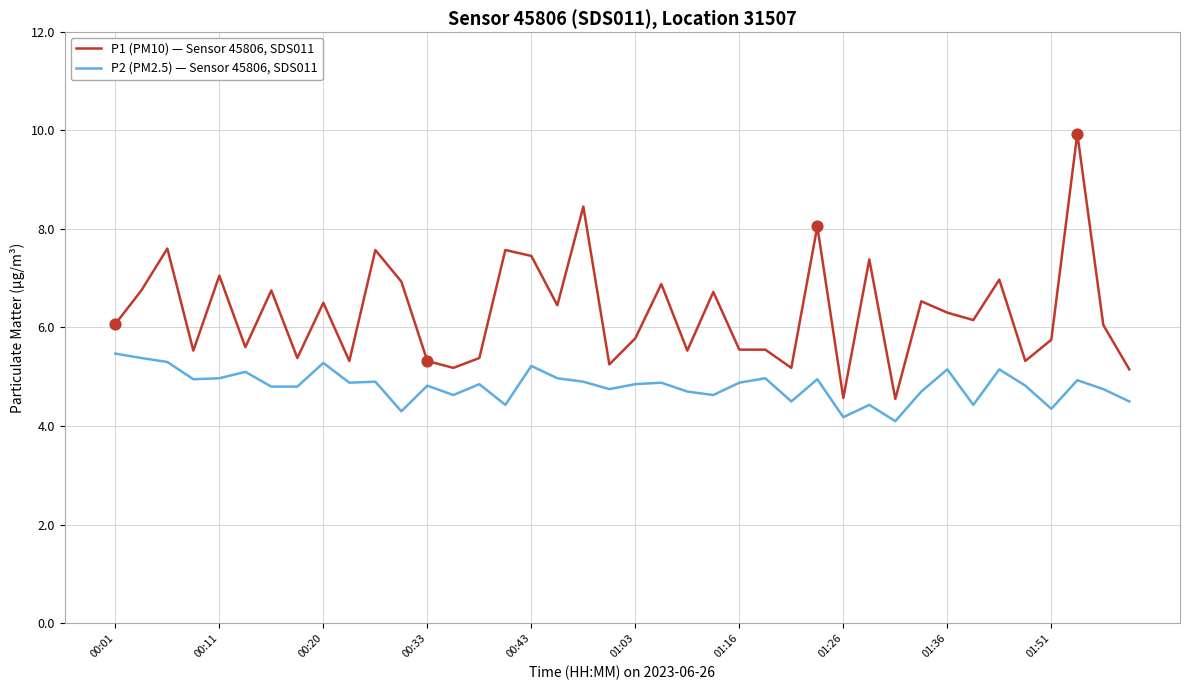

What is the difference between the maximum and minimum values in the P1 (PM10) — Sensor 45806, SDS011 series?

5.4